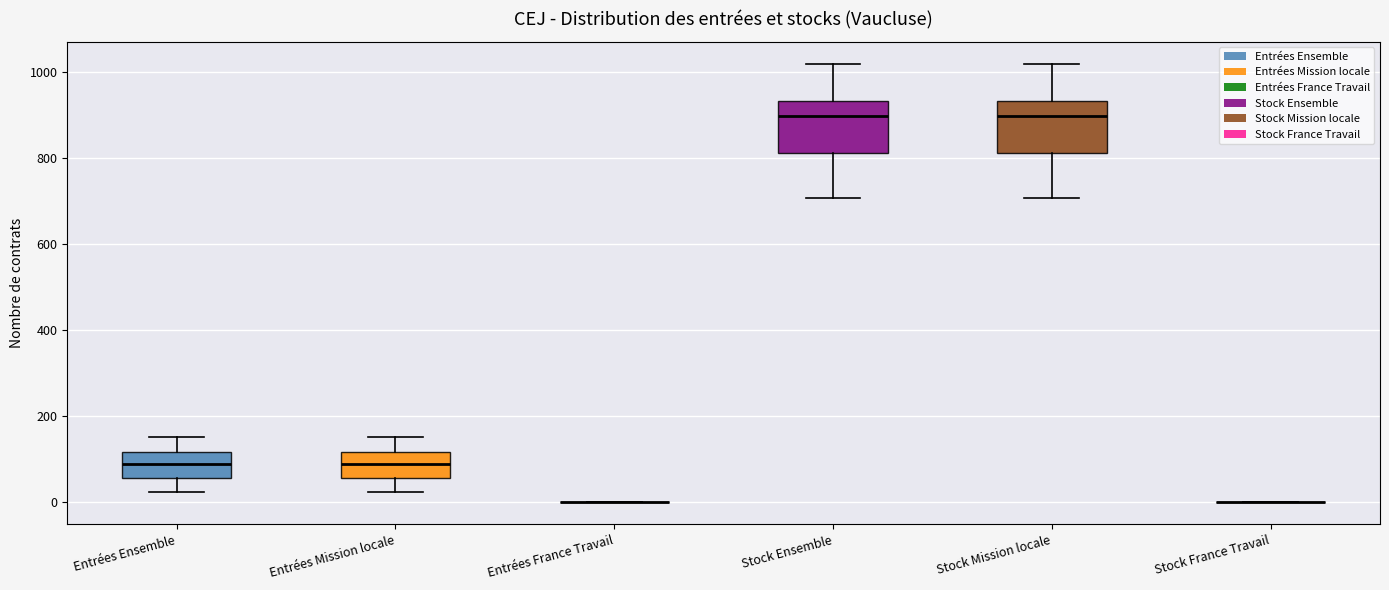

Reading left to right, transcribe this box plot: for each box, give where its median line is, the range the box spans, and where its two whiskers end, as read against the y-axis. The values are not printed on the chart, so give them approximately, as read against the axis.

Entrées Ensemble: median 80, box 60 to 120, whiskers 20 to 160
Entrées Mission locale: median 80, box 60 to 120, whiskers 20 to 160
Entrées France Travail: box collapsed to a line at 0, whiskers 0 to 0
Stock Ensemble: median 900, box 820 to 940, whiskers 700 to 1020
Stock Mission locale: median 900, box 820 to 940, whiskers 700 to 1020
Stock France Travail: box collapsed to a line at 0, whiskers 0 to 0